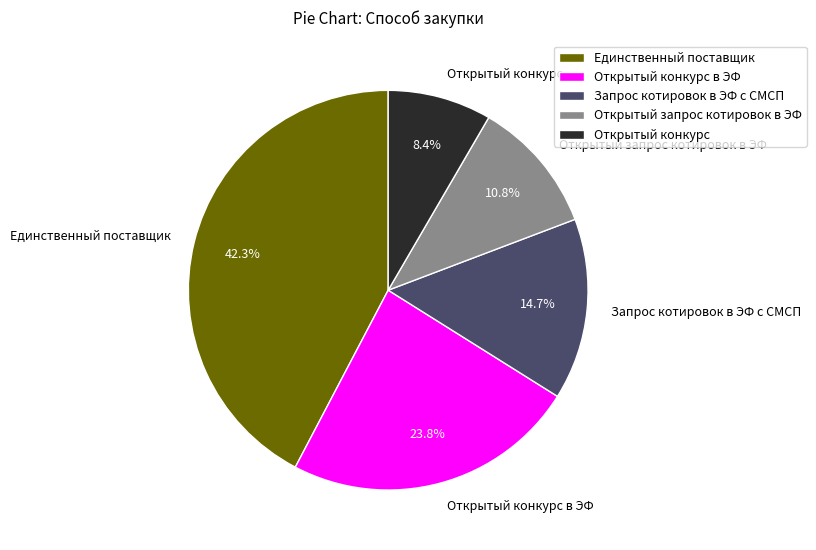

Between Открытый конкурс в ЭФ and Единственный поставщик, which is larger?

Единственный поставщик